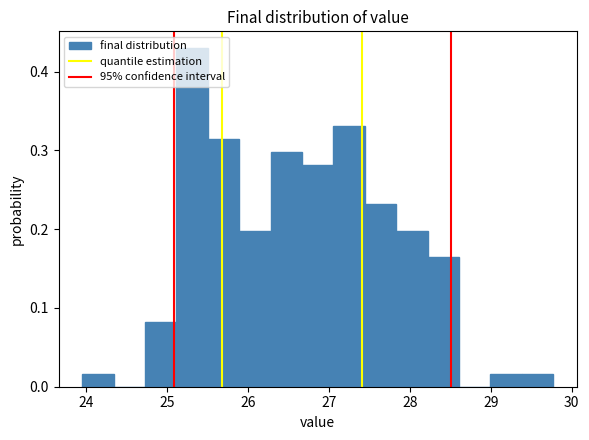

Read against the x-axis, roughly where is the centre of the tallest bar?

25.3